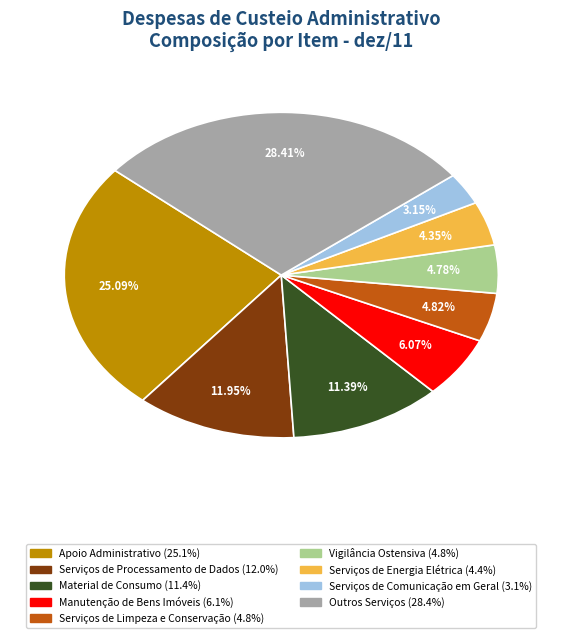

Is there any slice that represents more than half of the pie?

No